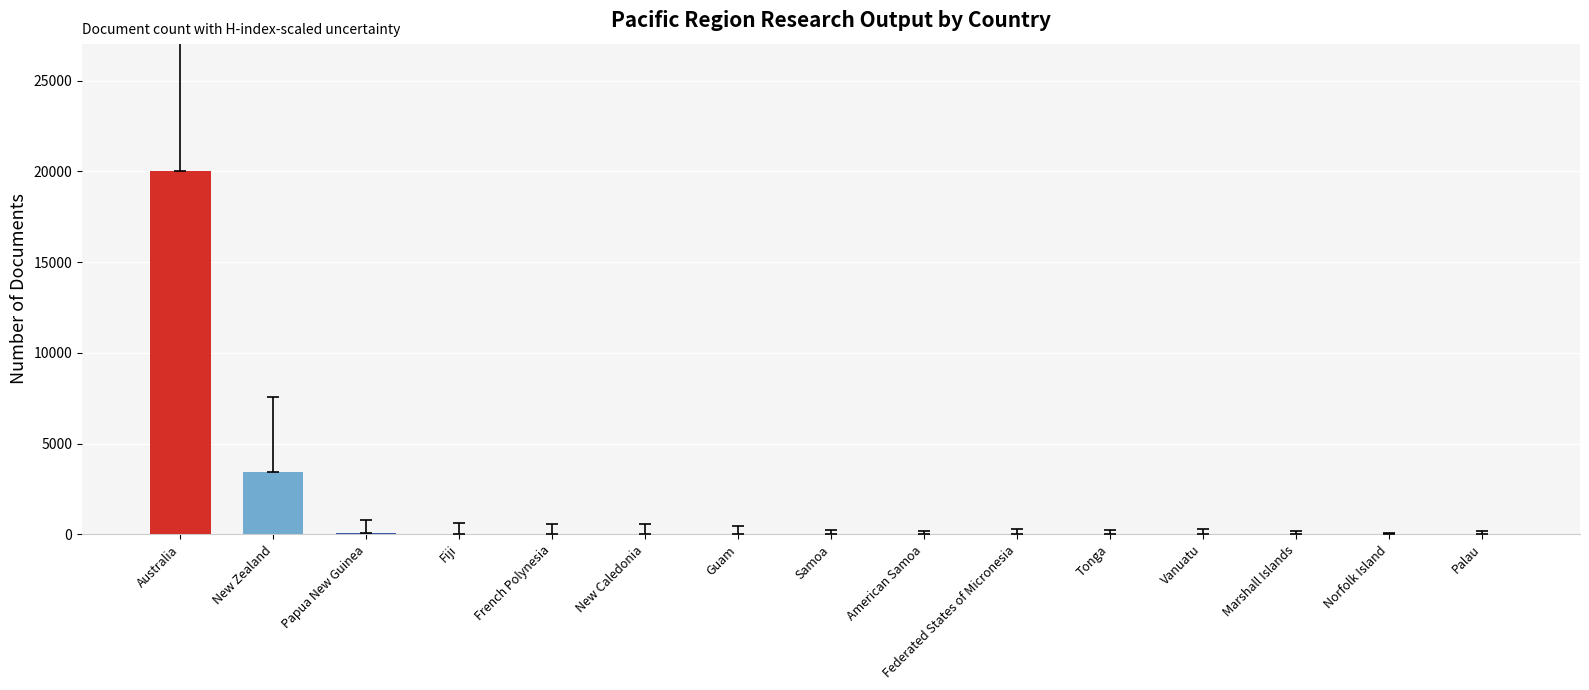

The chart shows a value of 9 at American Samoa. True or false?

True